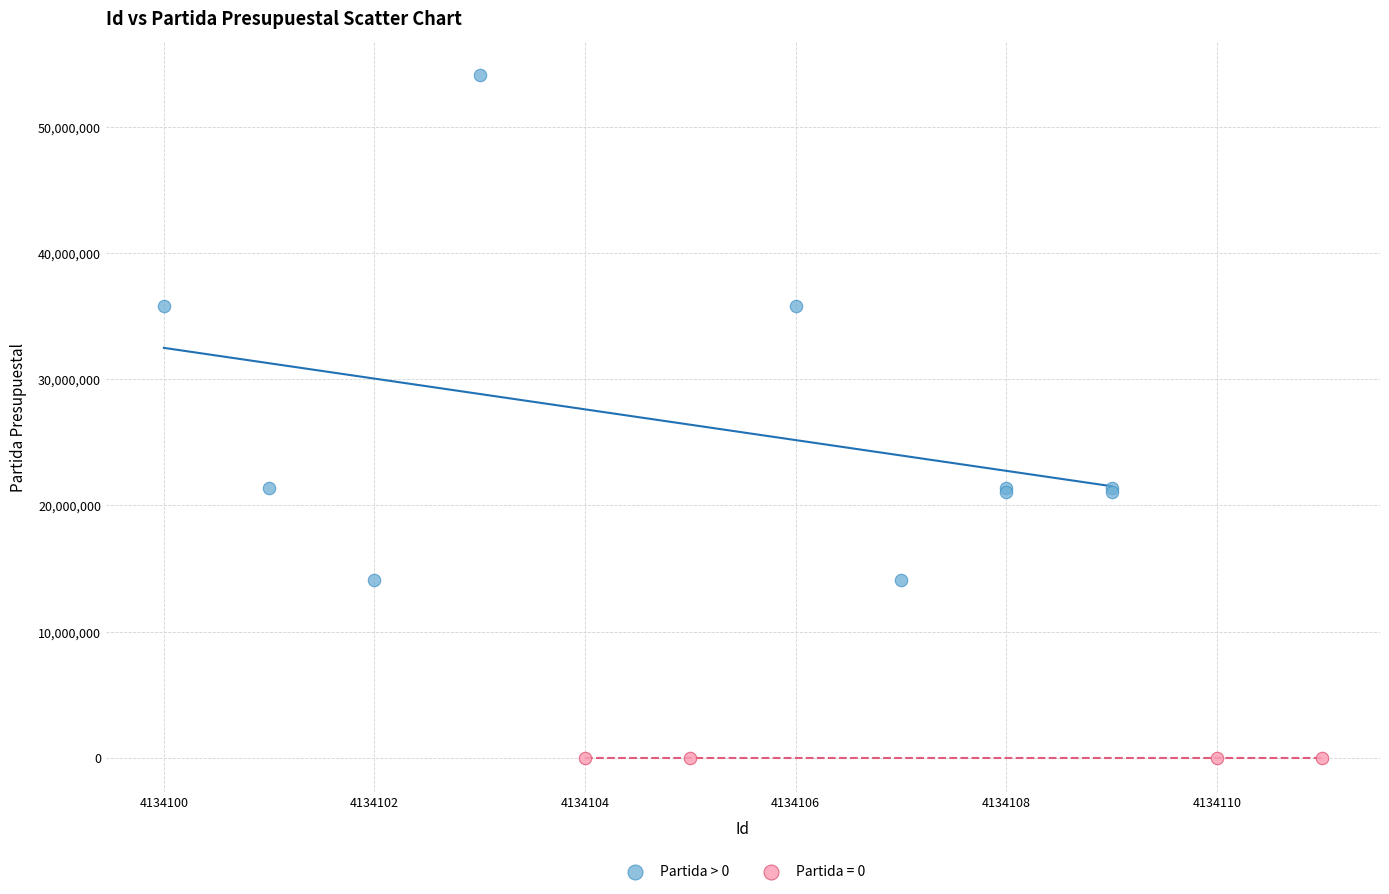

Which series reaches the maximum Y coordinate?

Partida > 0